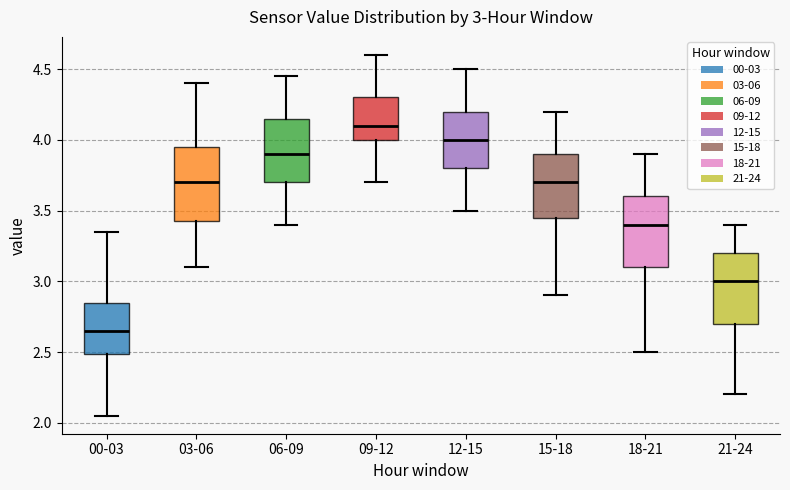

Which box's median line is the lowest?

00-03